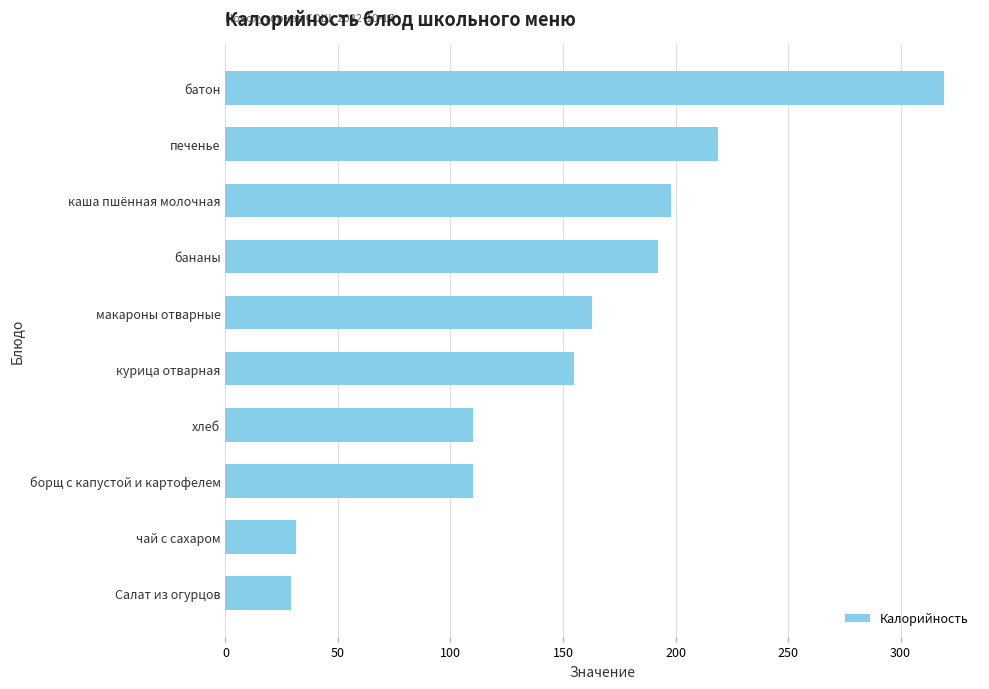

What is the change in value from макароны отварные to чай с сахаром?

-131.5